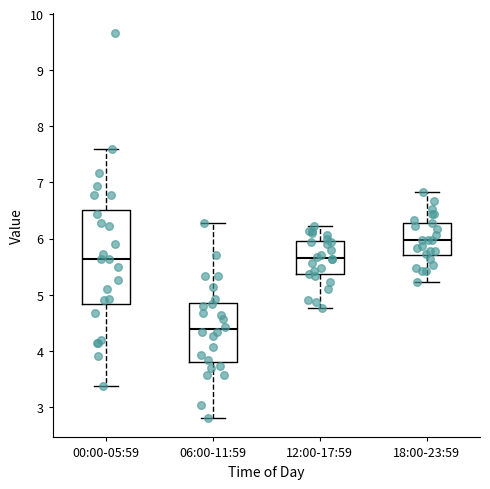

Where does the lower whisker of the box for 18:00-23:59 end on the y-axis? The values are not printed on the chart, so give them approximately, as read against the axis.

5.2